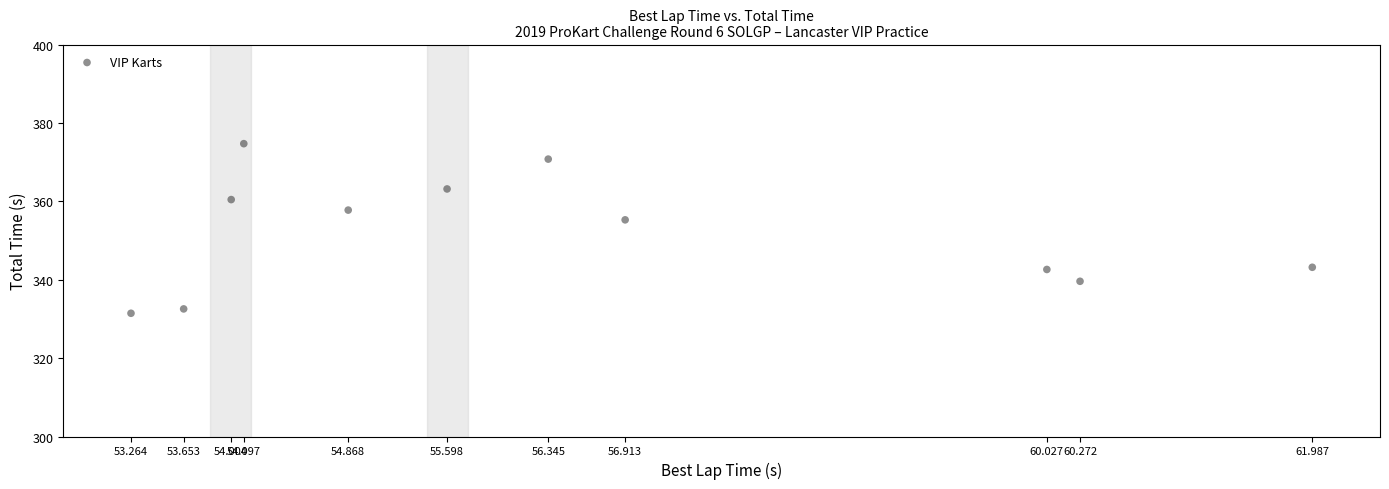

What Y value in the scatter plot is closest to 353?

355.3